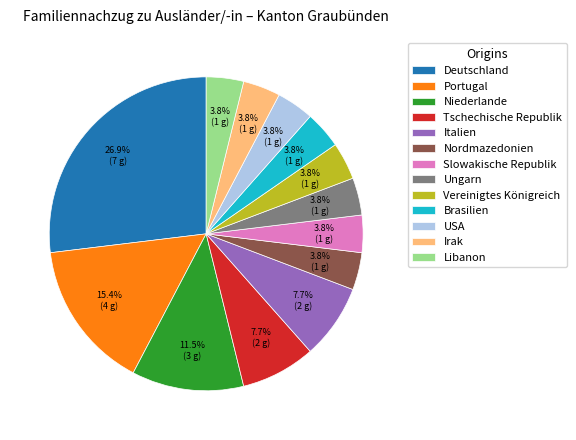

What is the ratio of the value at Vereinigtes Königreich to the value at Slowakische Republik?

1.0